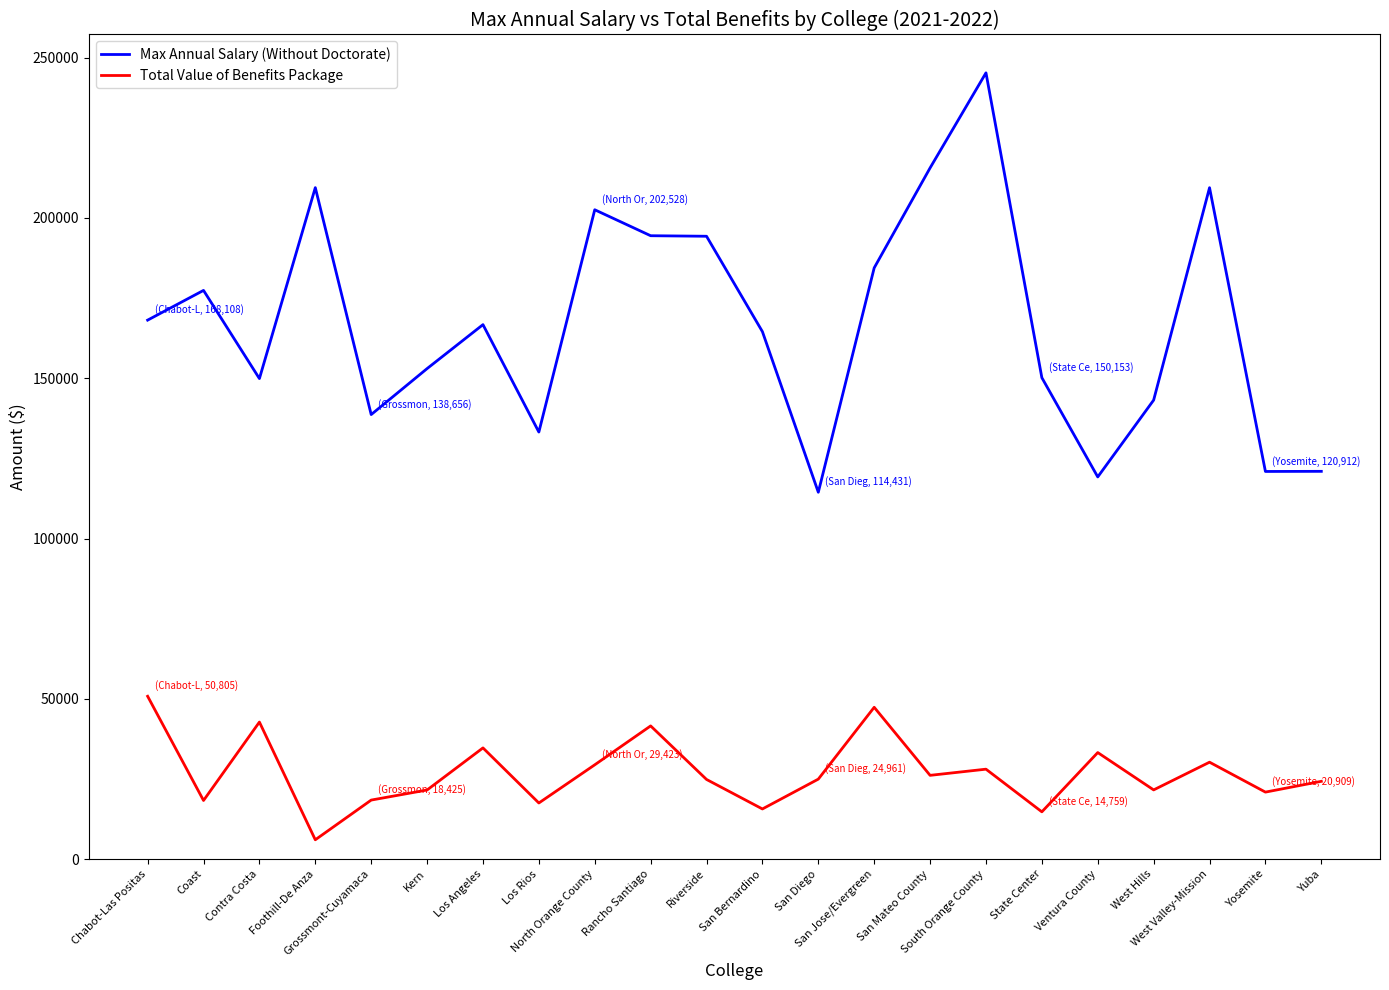

At which category does Total Value of Benefits Package reach its first local peak?

Contra Costa